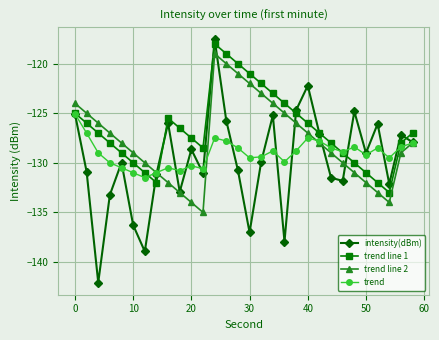

Which series has the largest range (max minus min)?

intensity(dBm)